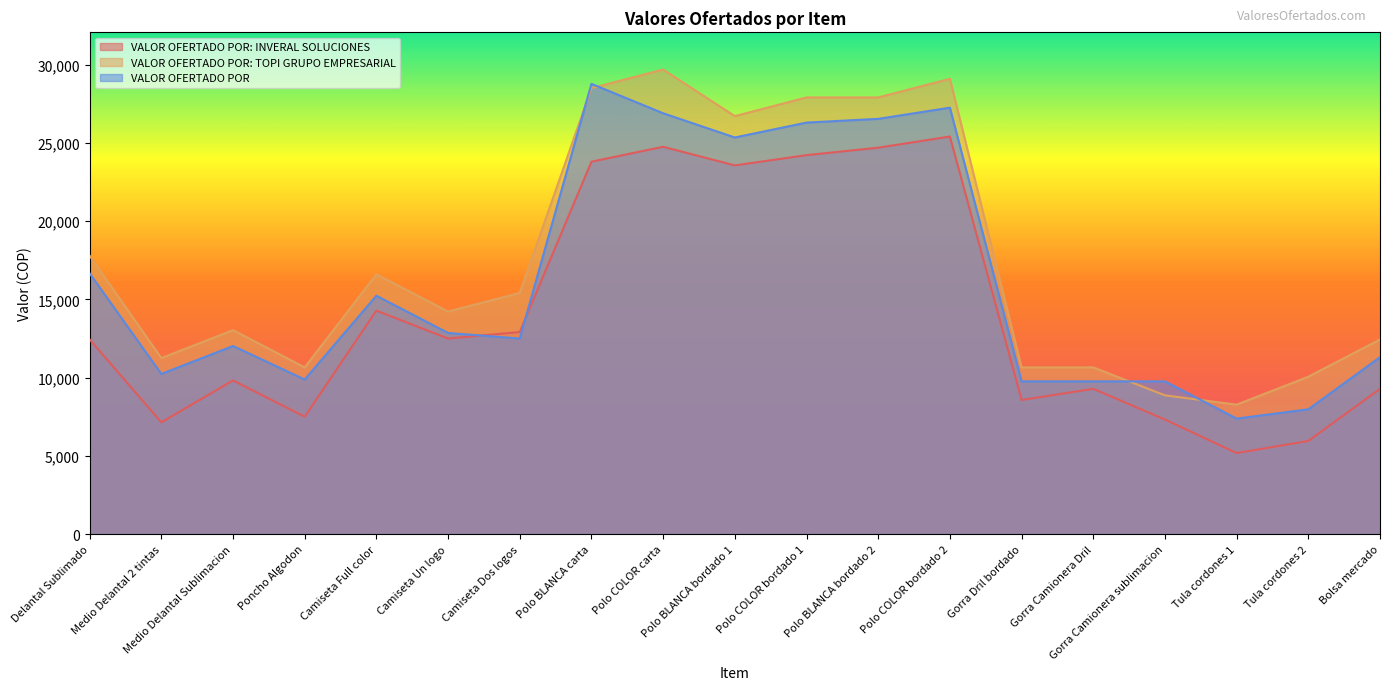

Which series has the largest total across all categories?

VALOR OFERTADO POR: TOPI GRUPO EMPRESARIAL